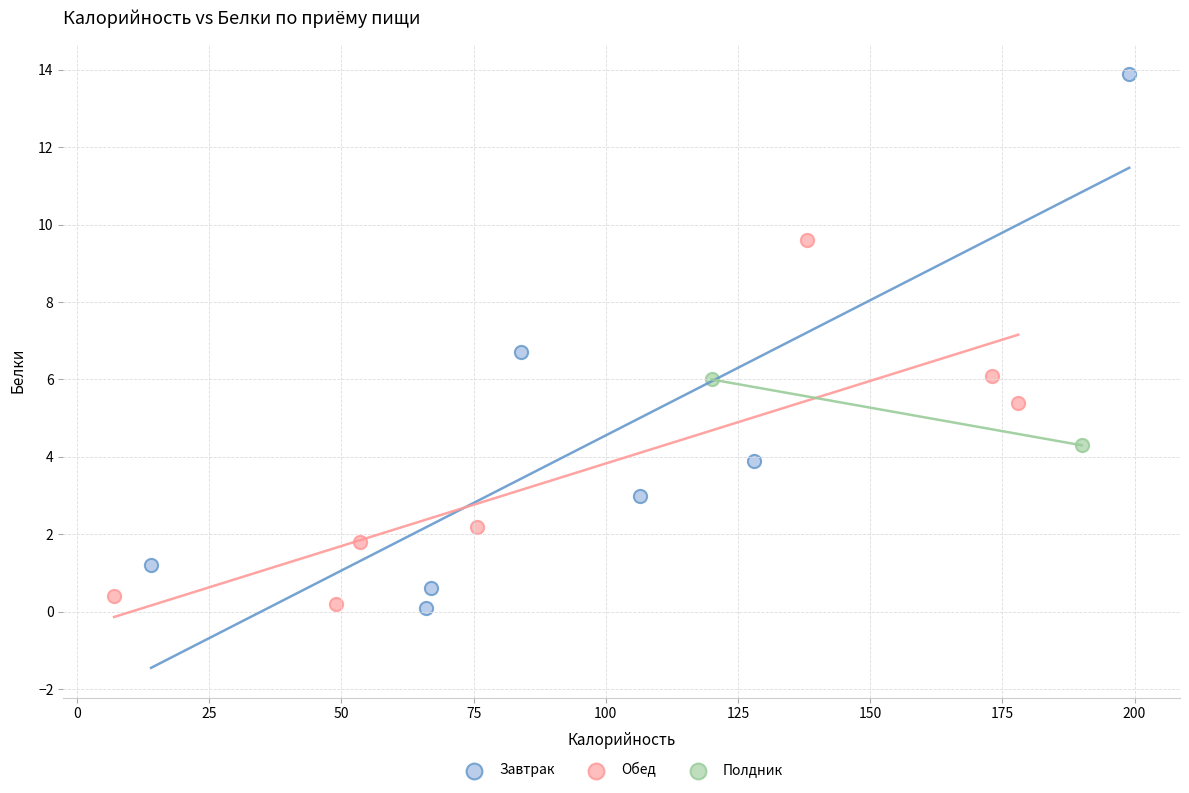

What are all the series names shown in the legend?

Завтрак, Обед, Полдник